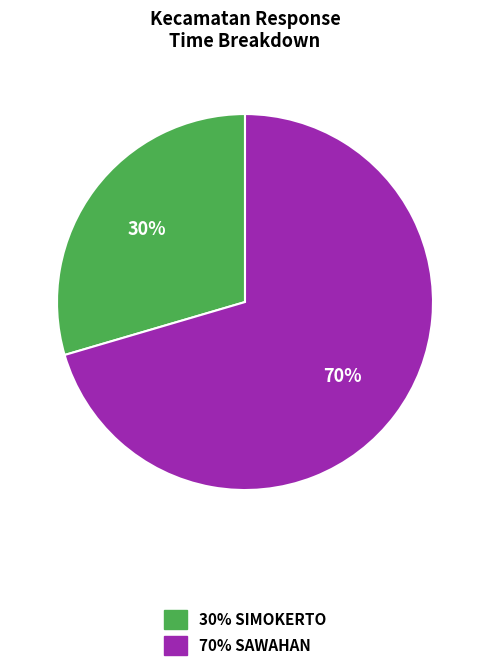

Is there a majority slice in this chart?

Yes